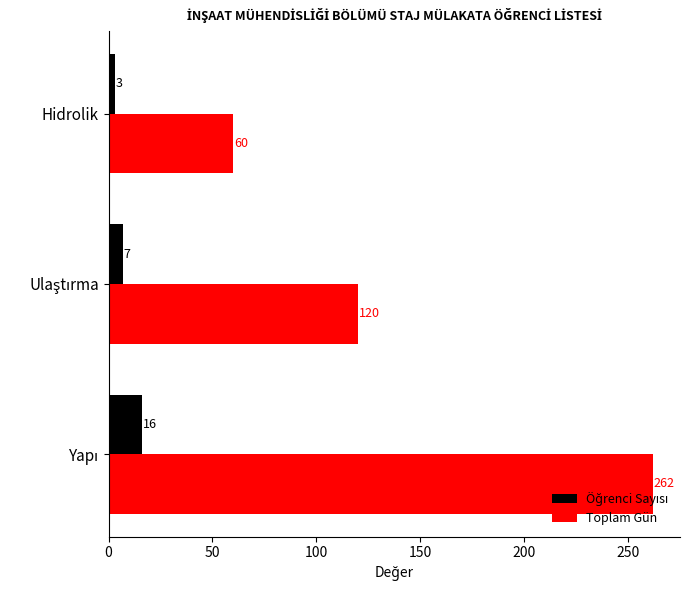

Count the Toplam Gün values in the range 60 to 262.

3